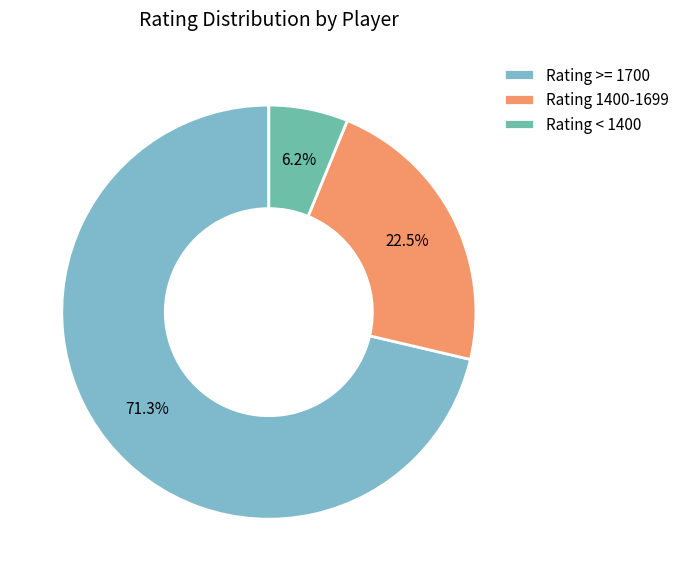

Which slice represents more than half of the pie?

Rating >= 1700